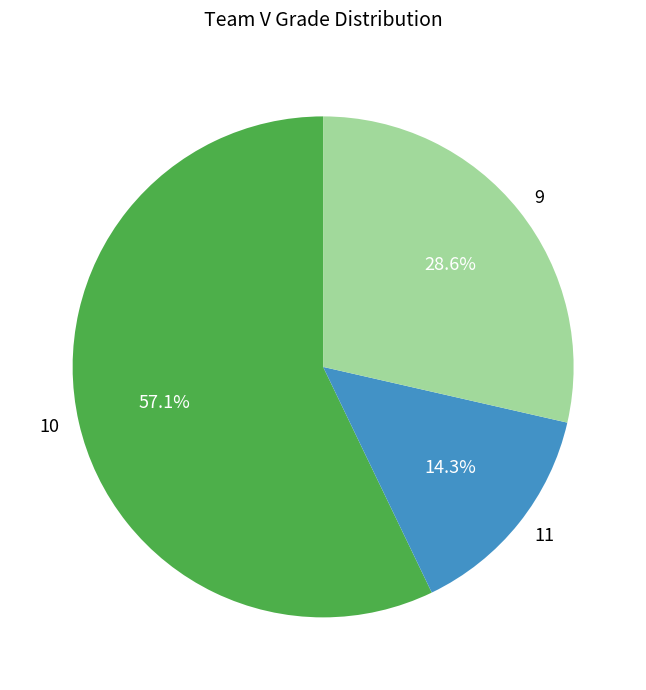

Does any single category account for the majority?

Yes